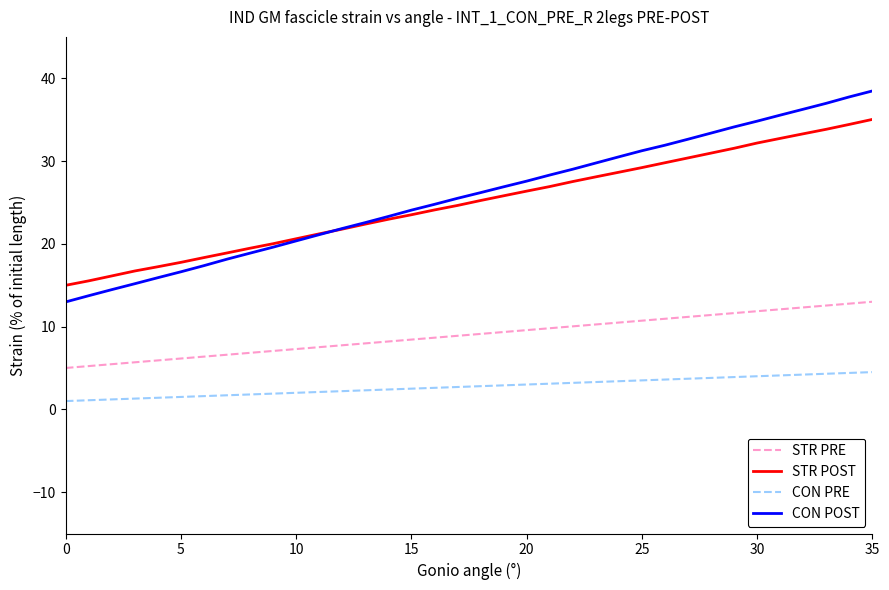

True or false: CON PRE and STR PRE intersect in this chart.

False